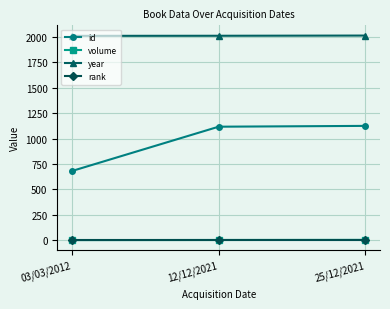

Which series has the largest range (max minus min)?

id